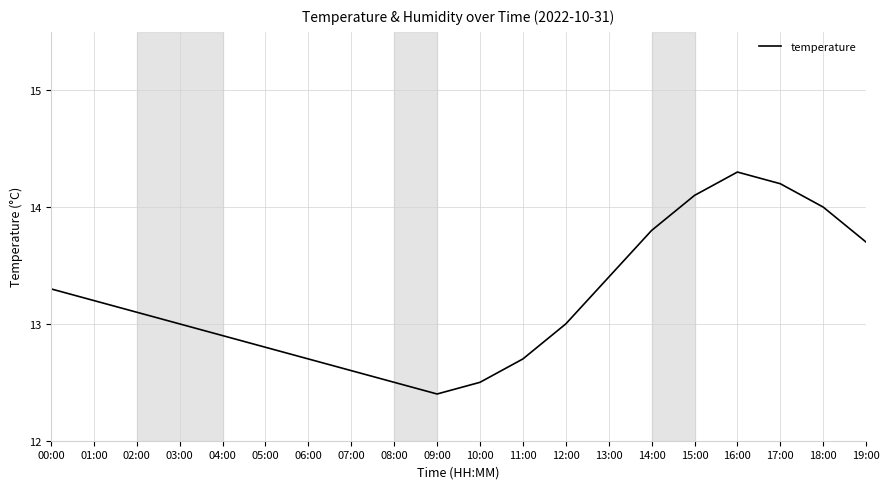

Reading left to right, transcribe all the data shown in this chart.

13.3	13.2	13.1	13.0	12.9	12.8	12.7	12.6	12.5	12.4	12.5	12.7	13.0	13.4	13.8	14.1	14.3	14.2	14.0	13.7